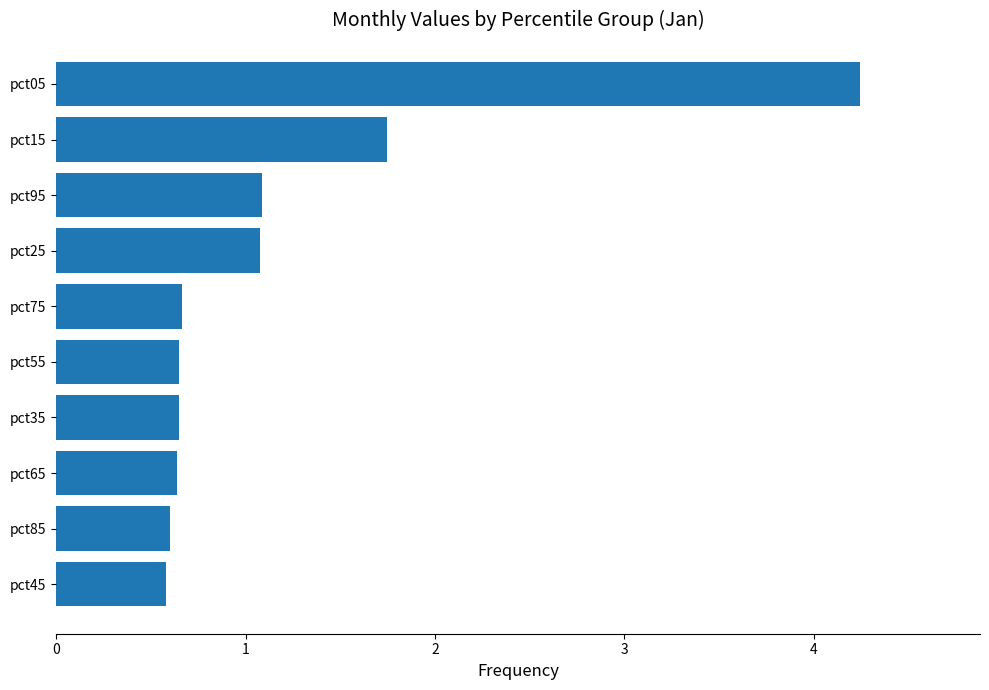

Is it true that the value at pct05 is 4.2?

True